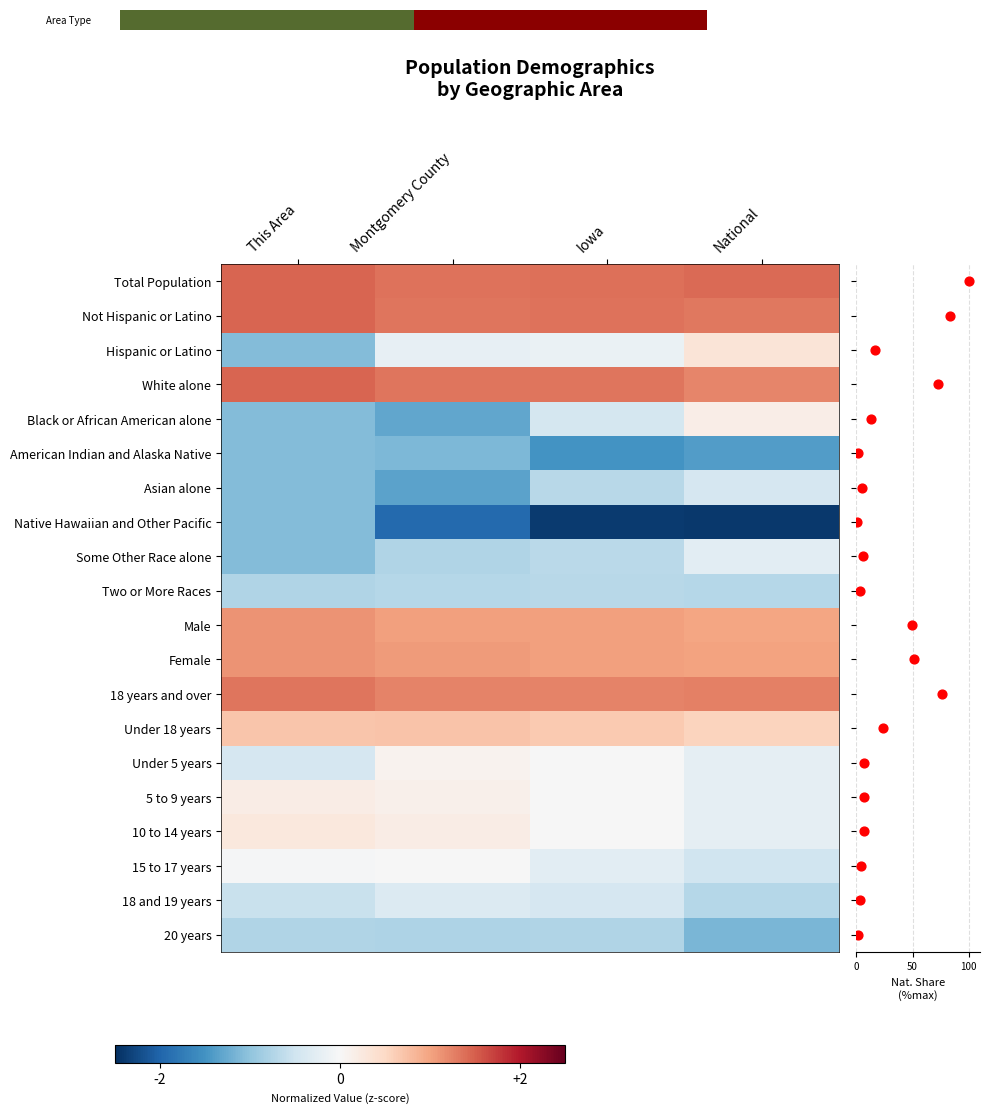

Rank the series by their maximum value, from highest to lowest.

Total Population, Not Hispanic or Latino, White alone, 18 years and over, Female, Male, Under 18 years, Hispanic or Latino, 10 to 14 years, 5 to 9 years, Black or African American alone, Under 5 years, 15 to 17 years, Some Other Race alone, 18 and 19 years, Asian alone, Two or More Races, 20 years, American Indian and Alaska Native, Native Hawaiian and Other Pacific